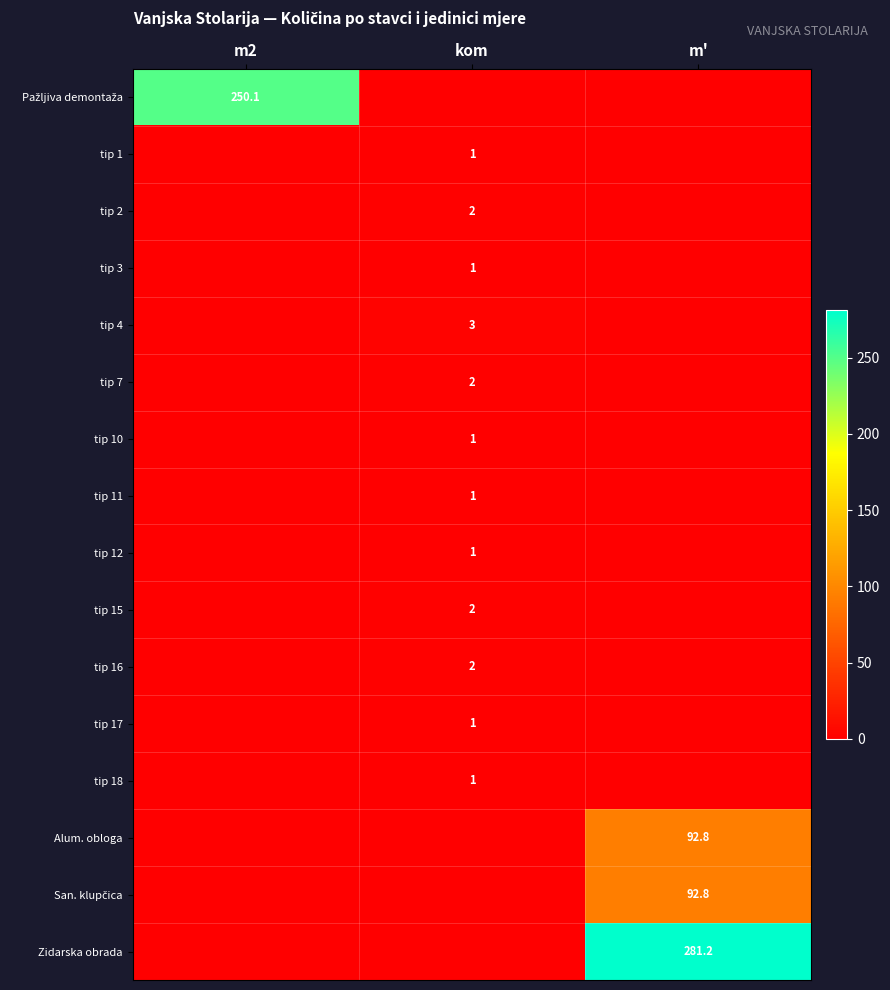

The tip 18 series shows 1.0 at kom. True or false?

True